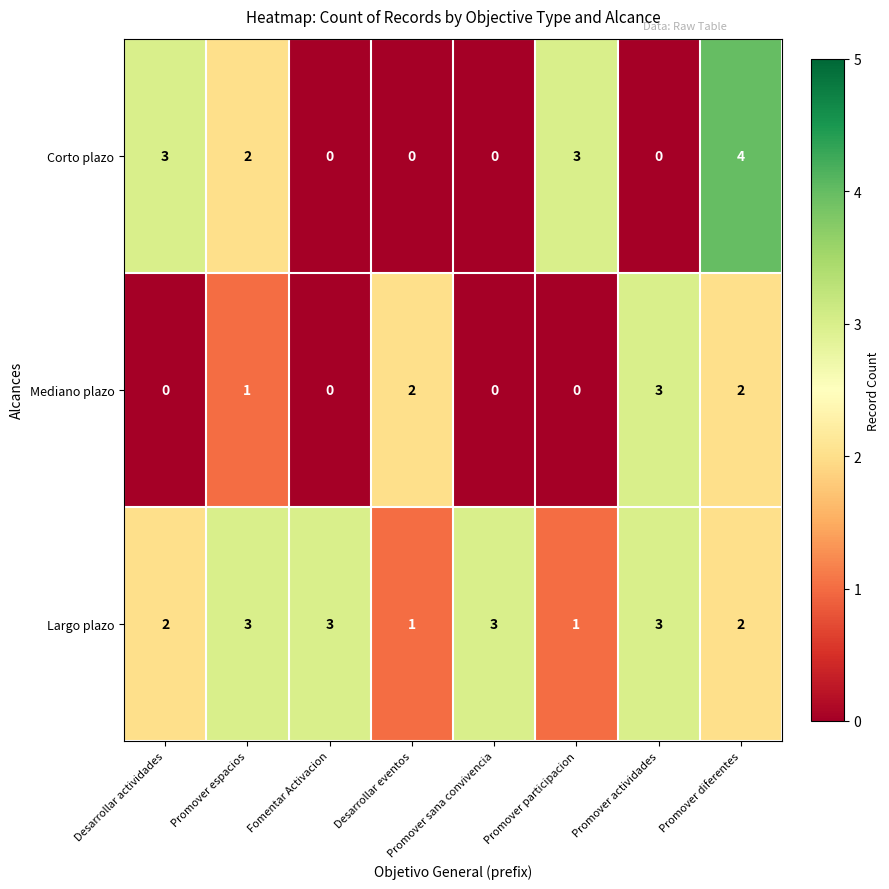

What is the total value across all series at Promover participacion?

4